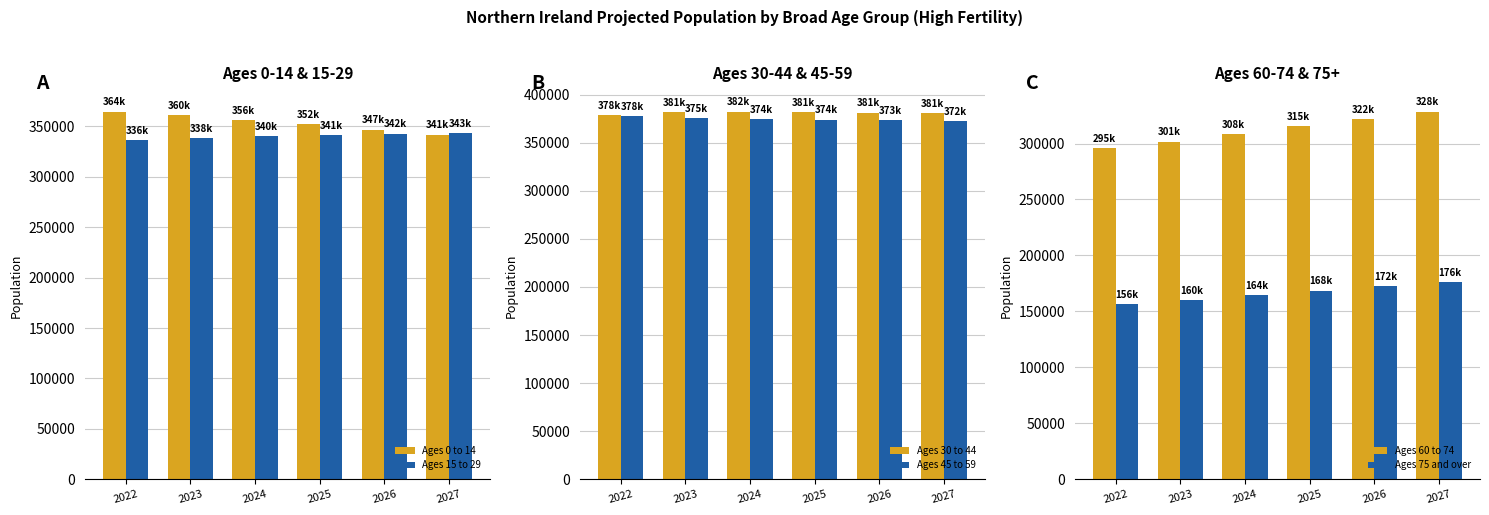

Rank the series at 2023 from lowest to highest value.

Ages 75 and over, Ages 60 to 74, Ages 15 to 29, Ages 0 to 14, Ages 45 to 59, Ages 30 to 44